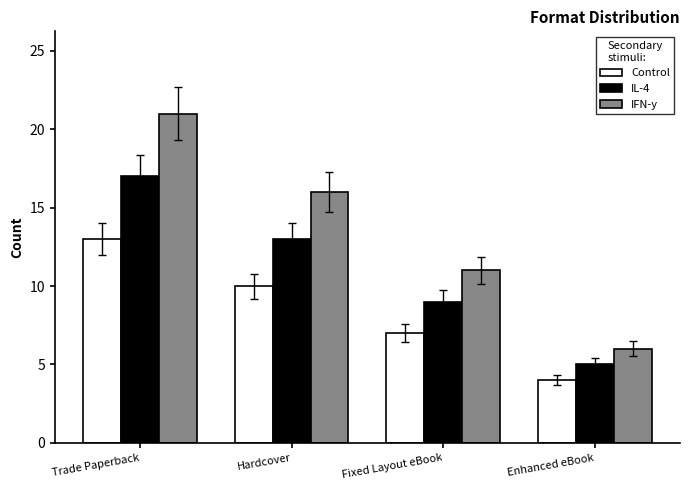

At which label is Control closest to 8?

Fixed Layout eBook